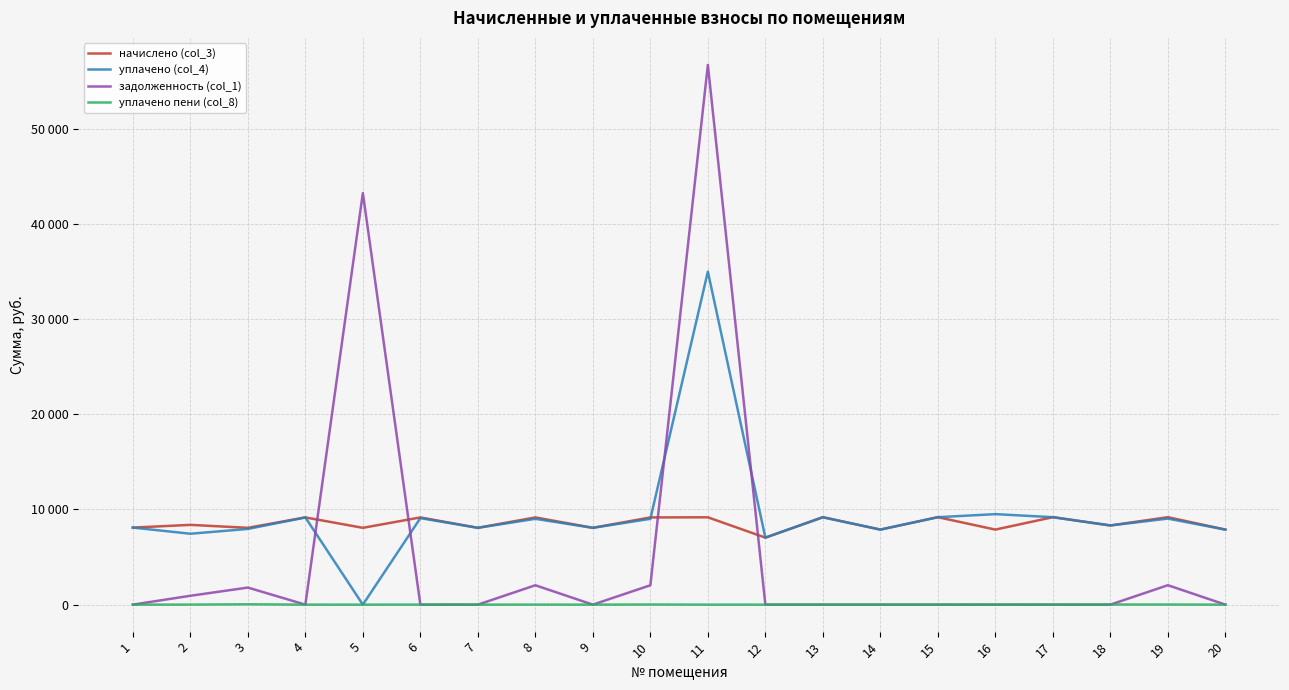

At which category does начислено (col_3) reach its first local peak?

2